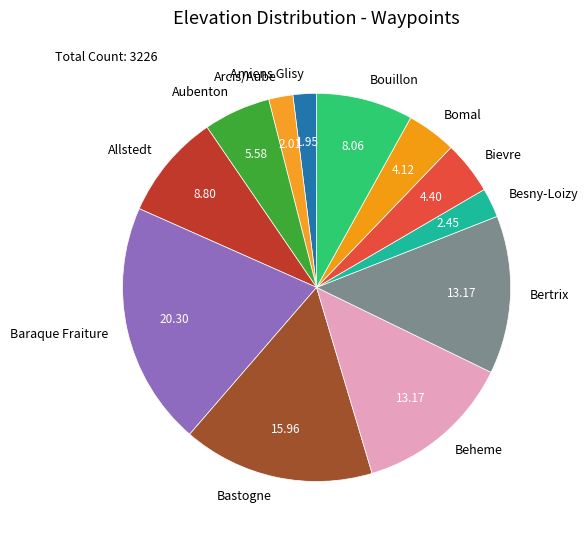

Does Amiens Glisy represent more than half of the total?

No